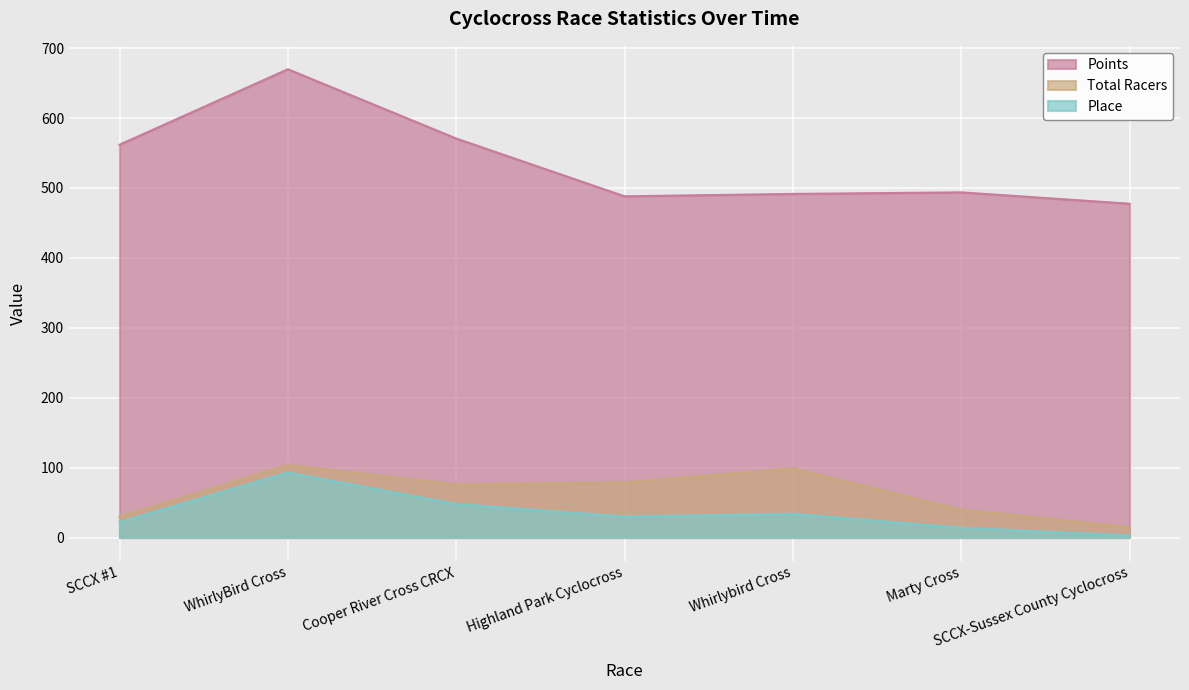

What is the sum of all Place values?

244.0